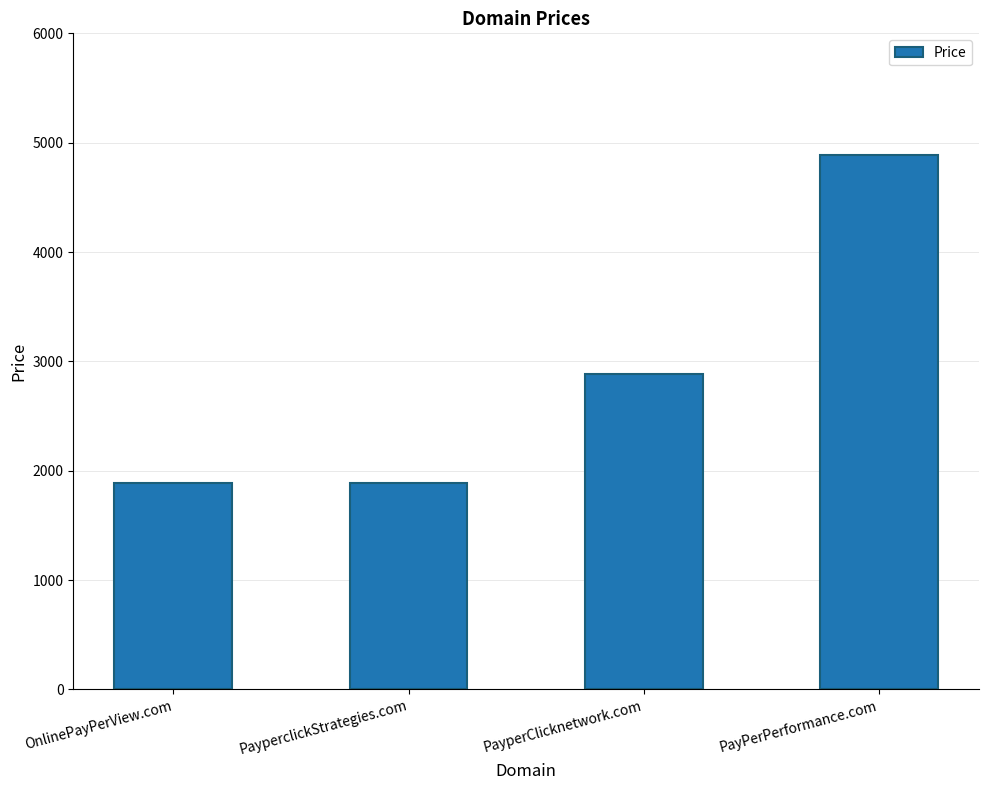

Approximately how many times larger is the value at PayPerPerformance.com compared to PayperClicknetwork.com?

1.7